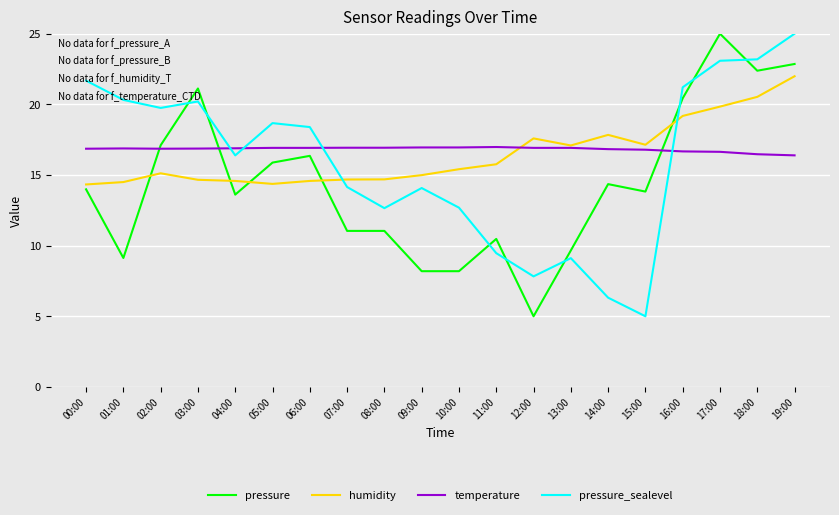

Where is the first local minimum for pressure?

01:00